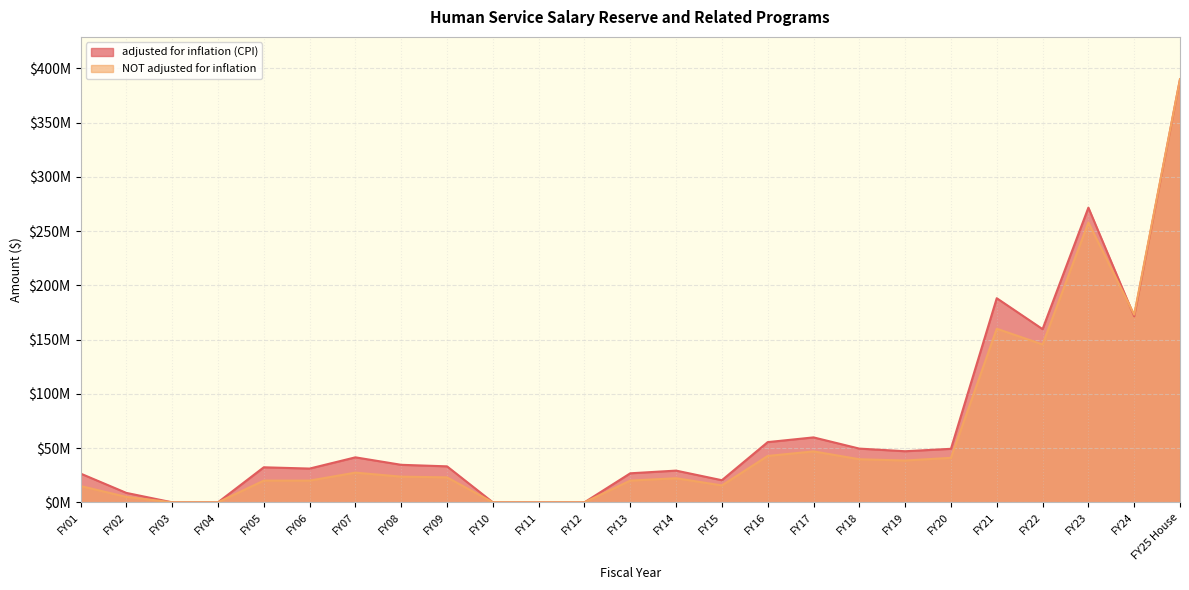

At which category does the chart reach its minimum across all series?

FY03